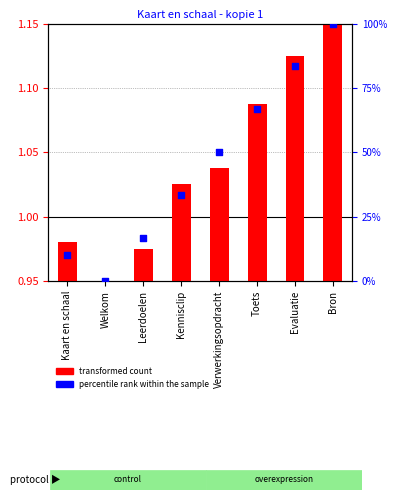

Which series reaches the minimum Y coordinate?

percentile rank within the sample